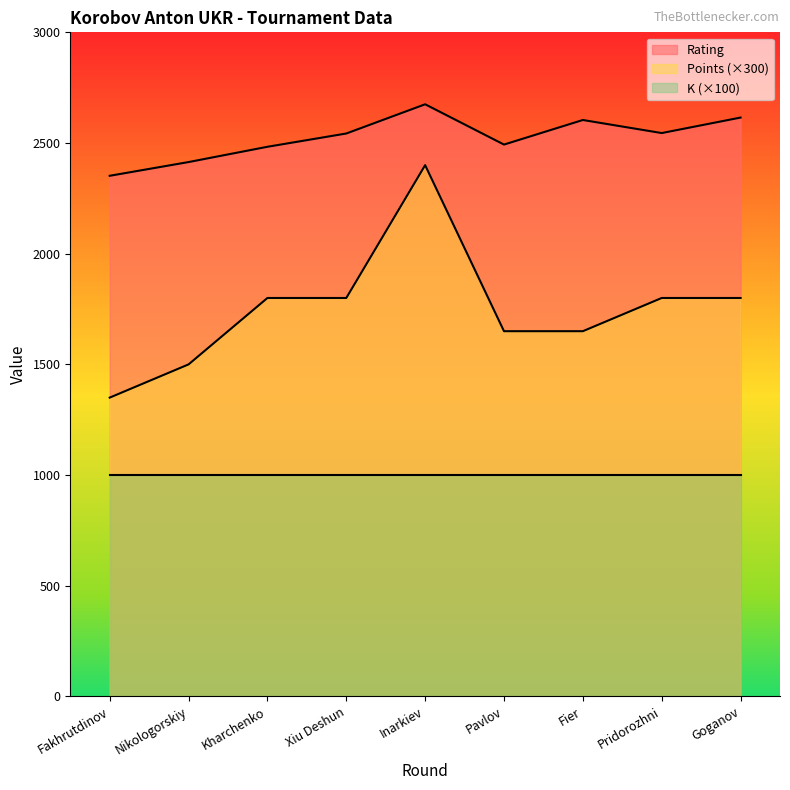

What are all the series names shown in the legend?

Rating, Points (×300), K (×100)